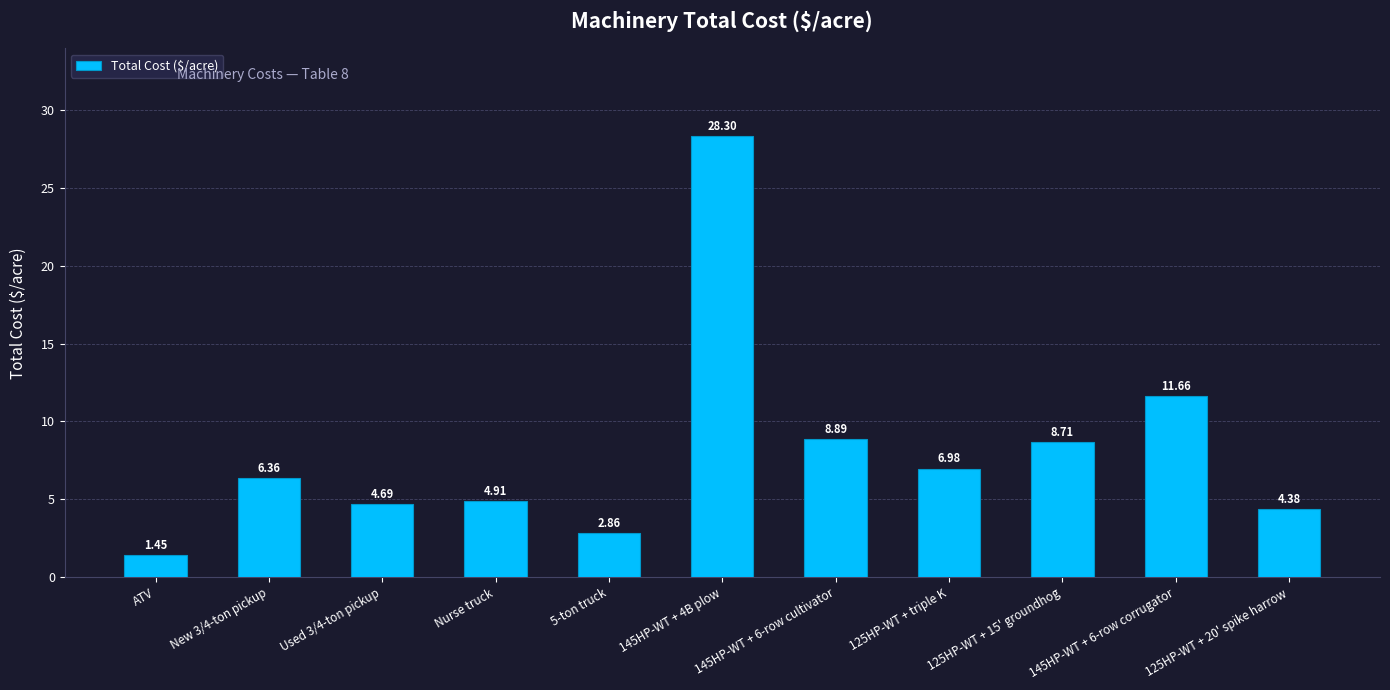

At which category does the chart reach its minimum across all series?

ATV